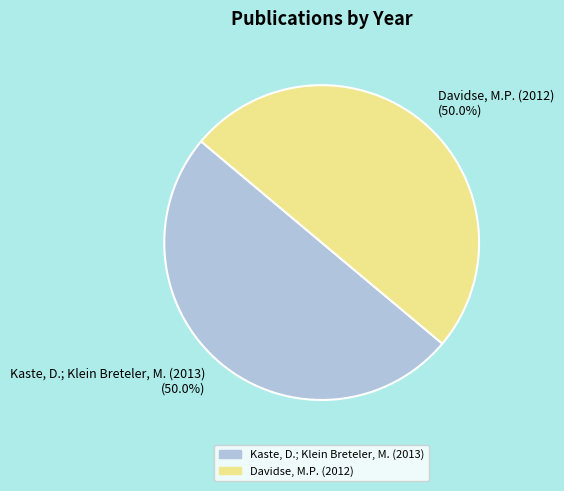

How many segments does this pie chart have?

2